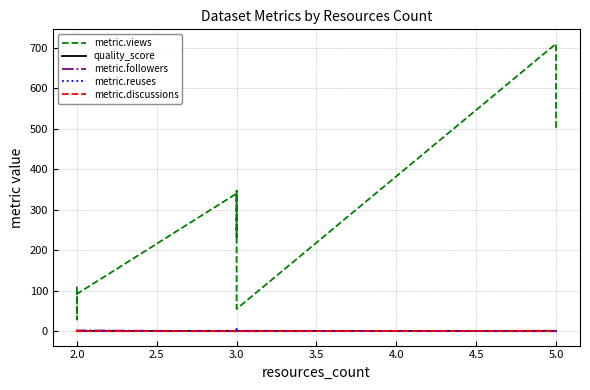

Count the metric.discussions values in the range 0 to 1.

11